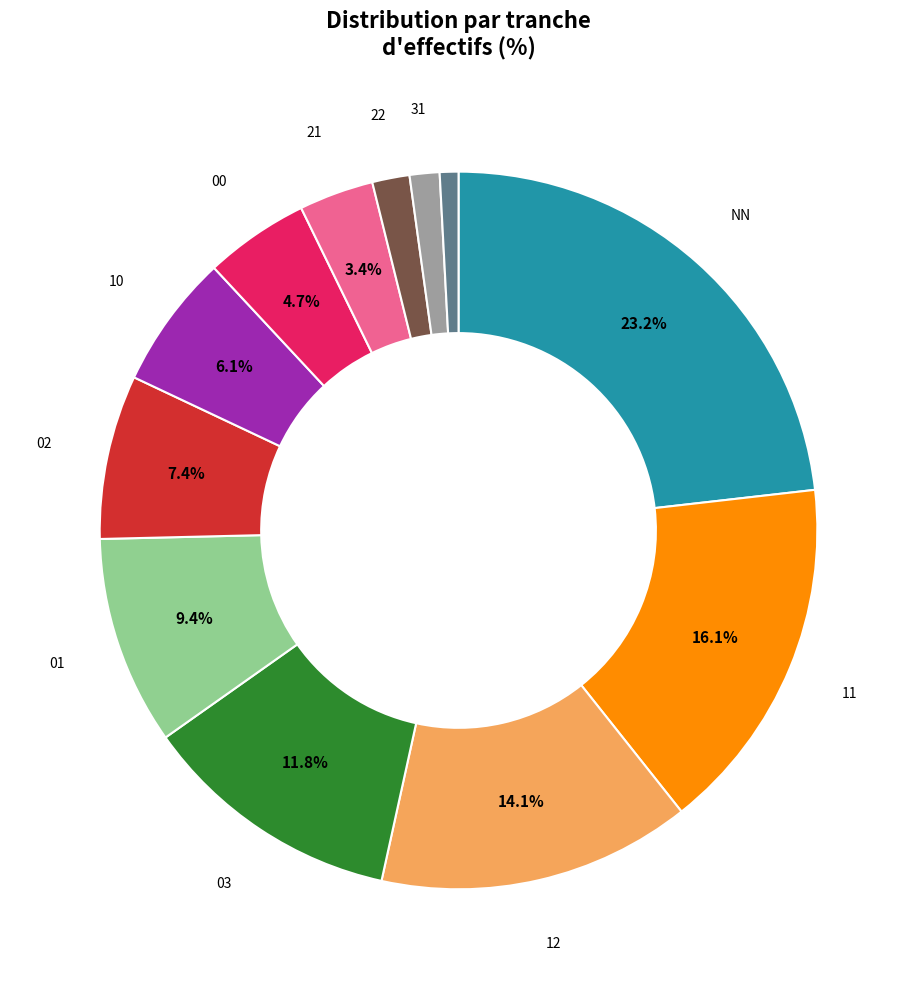

Is there any slice that represents more than half of the pie?

No